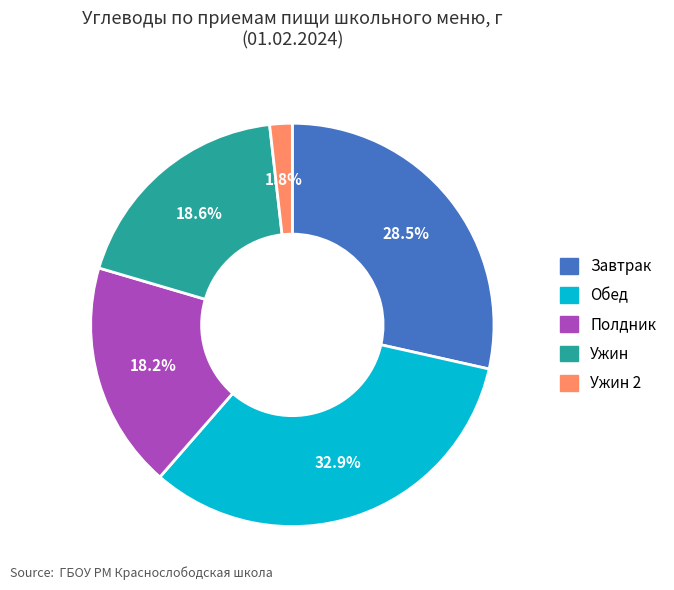

What portion of the pie excludes Ужин 2?

98.2%